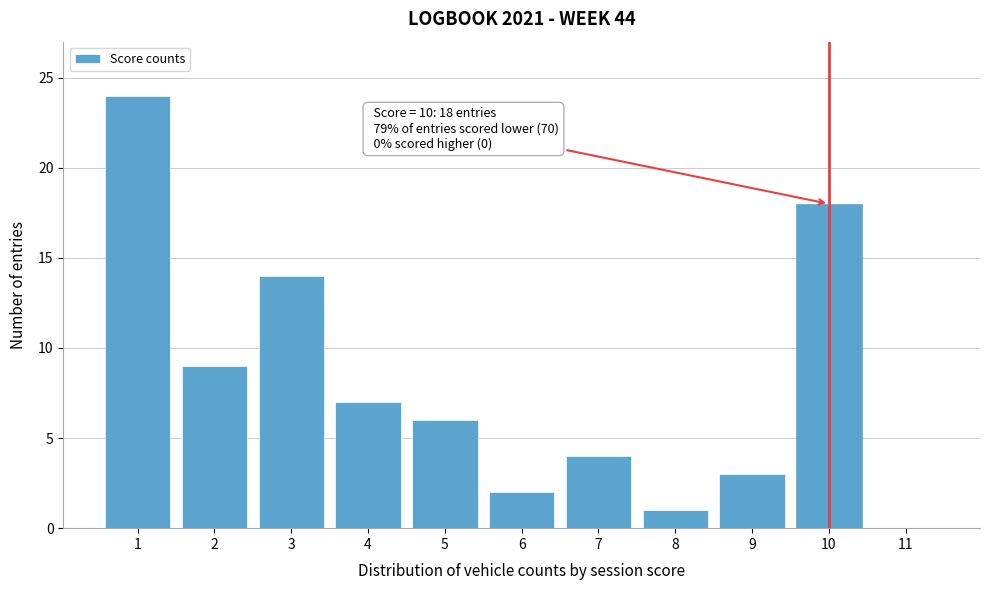

Which range on the x-axis has the tallest bar?

0.5 to 1.5